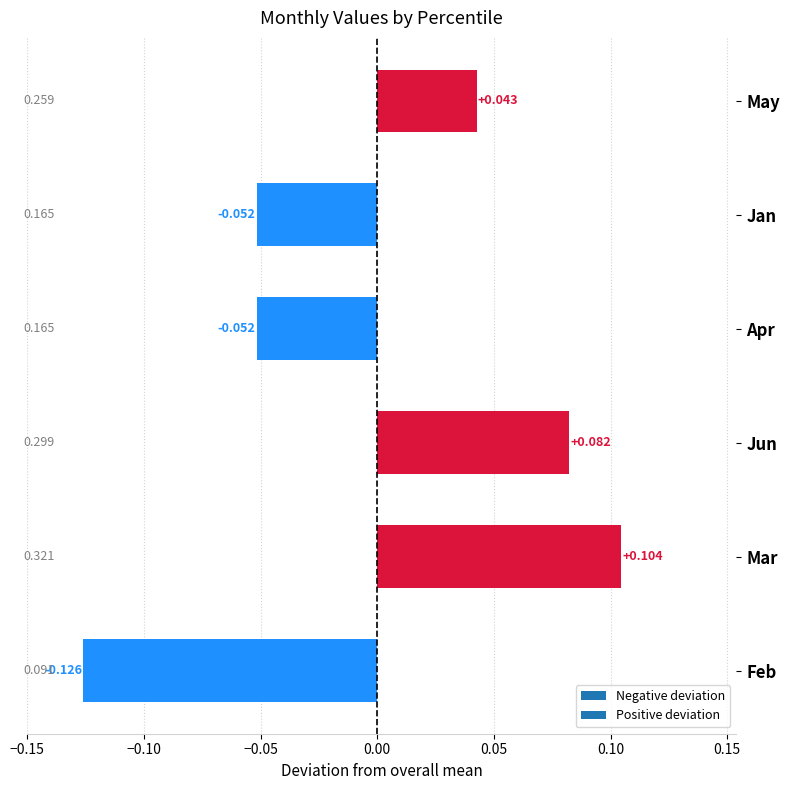

Which category has the highest value across all series?

Mar